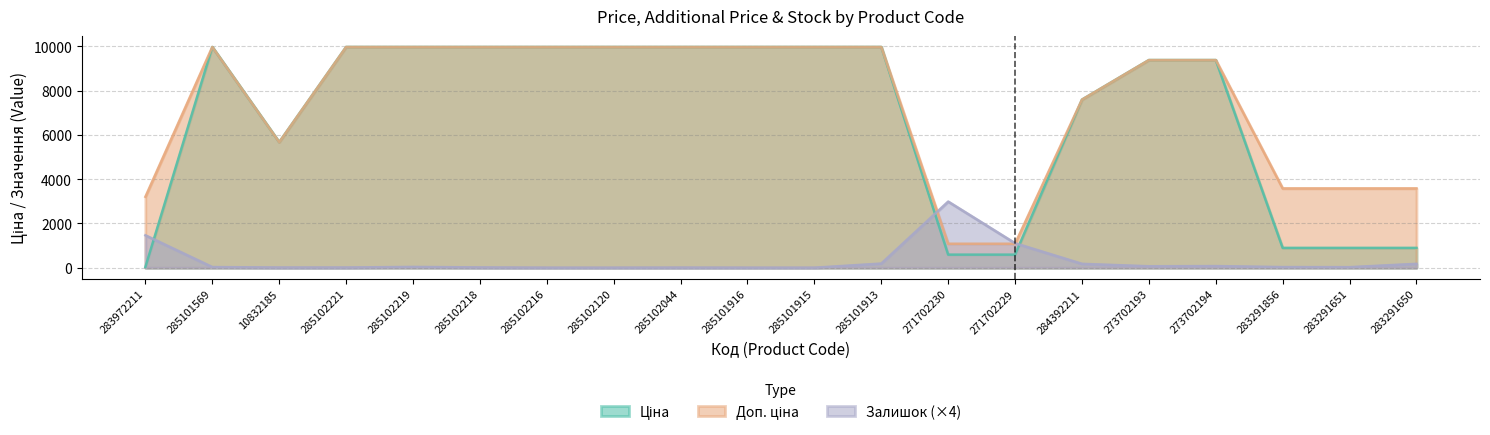

Rank the categories by Ціна value from highest to lowest.

285101569, 285102221, 285102219, 285102218, 285102216, 285102120, 285102044, 285101916, 285101915, 285101913, 273702193, 273702194, 284392211, 10832185, 283291856, 283291651, 283291650, 271702230, 271702229, 283972211